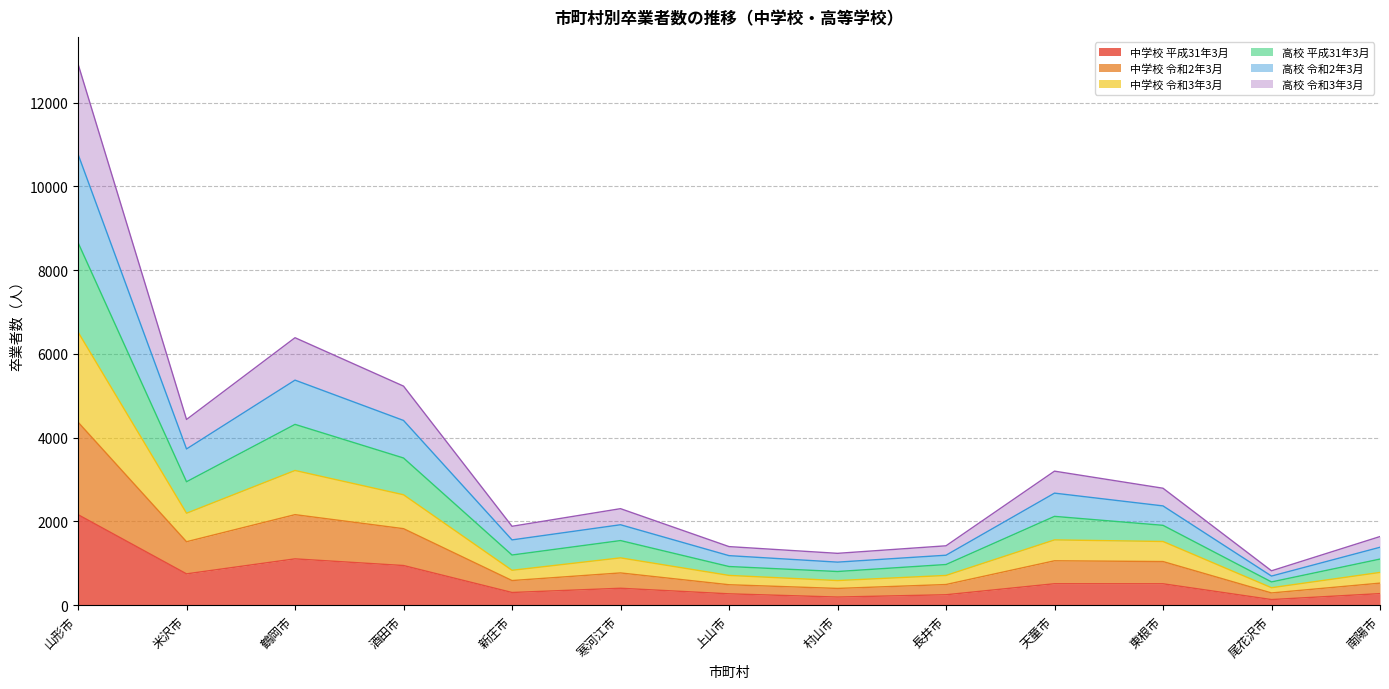

Which series has the widest spread of values?

高校 平成31年3月